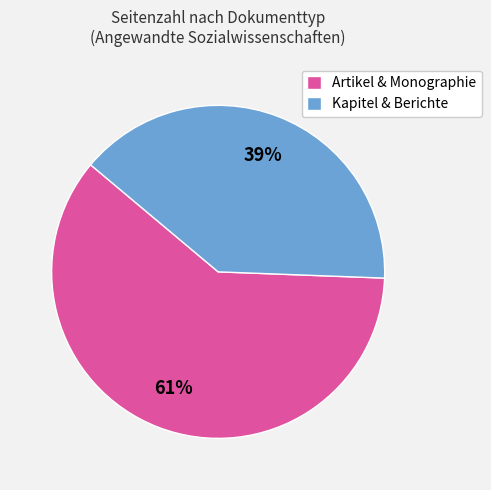

How many slices are in this pie chart?

2